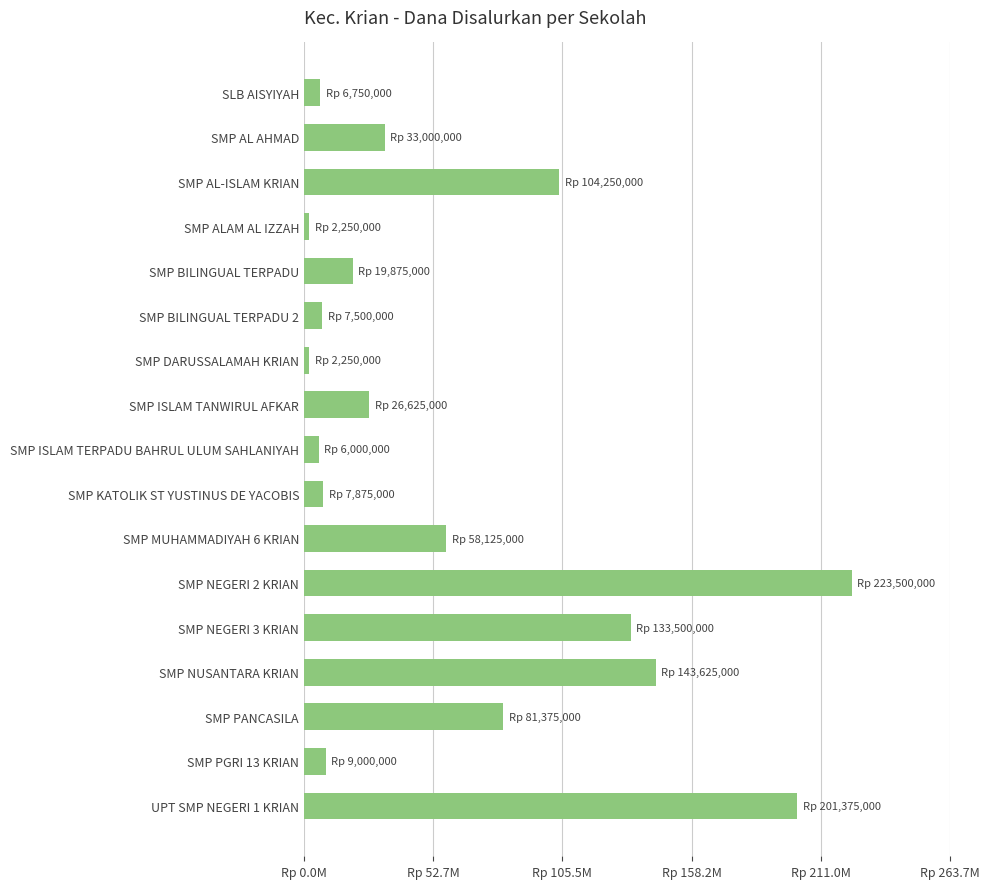

Are the bars horizontal?

Yes